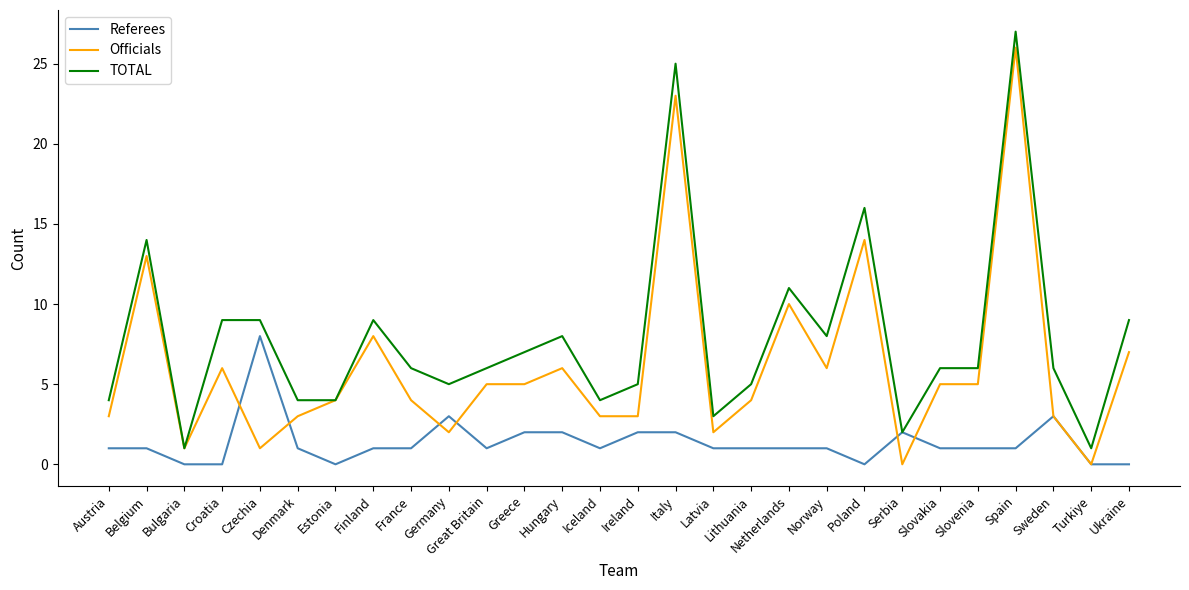

How many lines are shown in the chart?

3